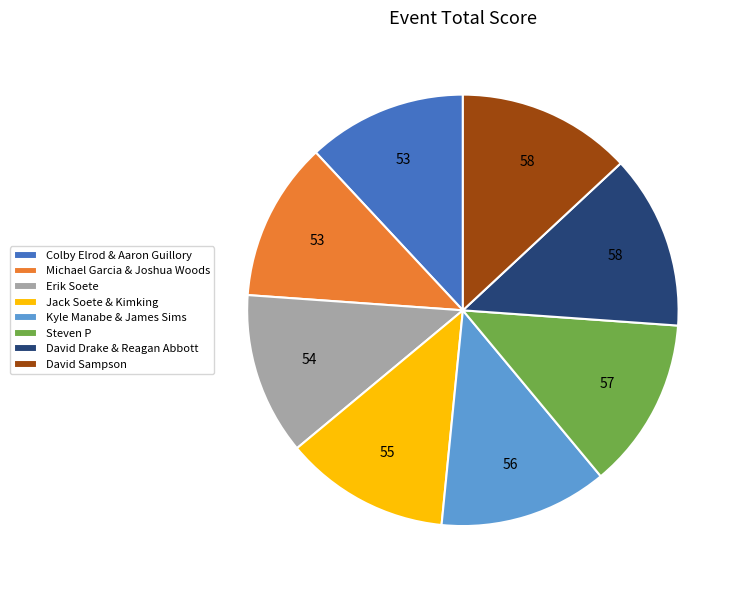

Is it true that Erik Soete is 12% of the pie?

True